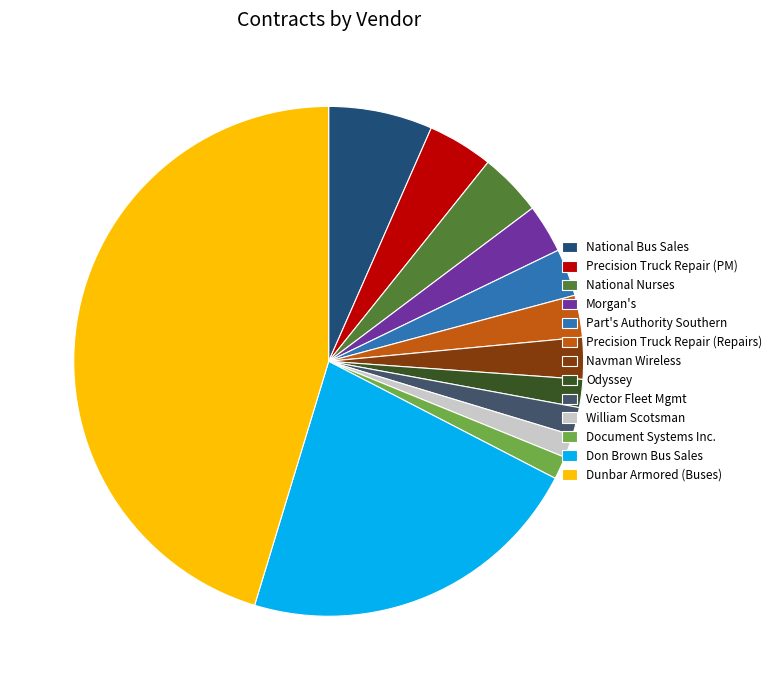

What is the ratio of the value at William Scotsman to the value at Odyssey?

0.8